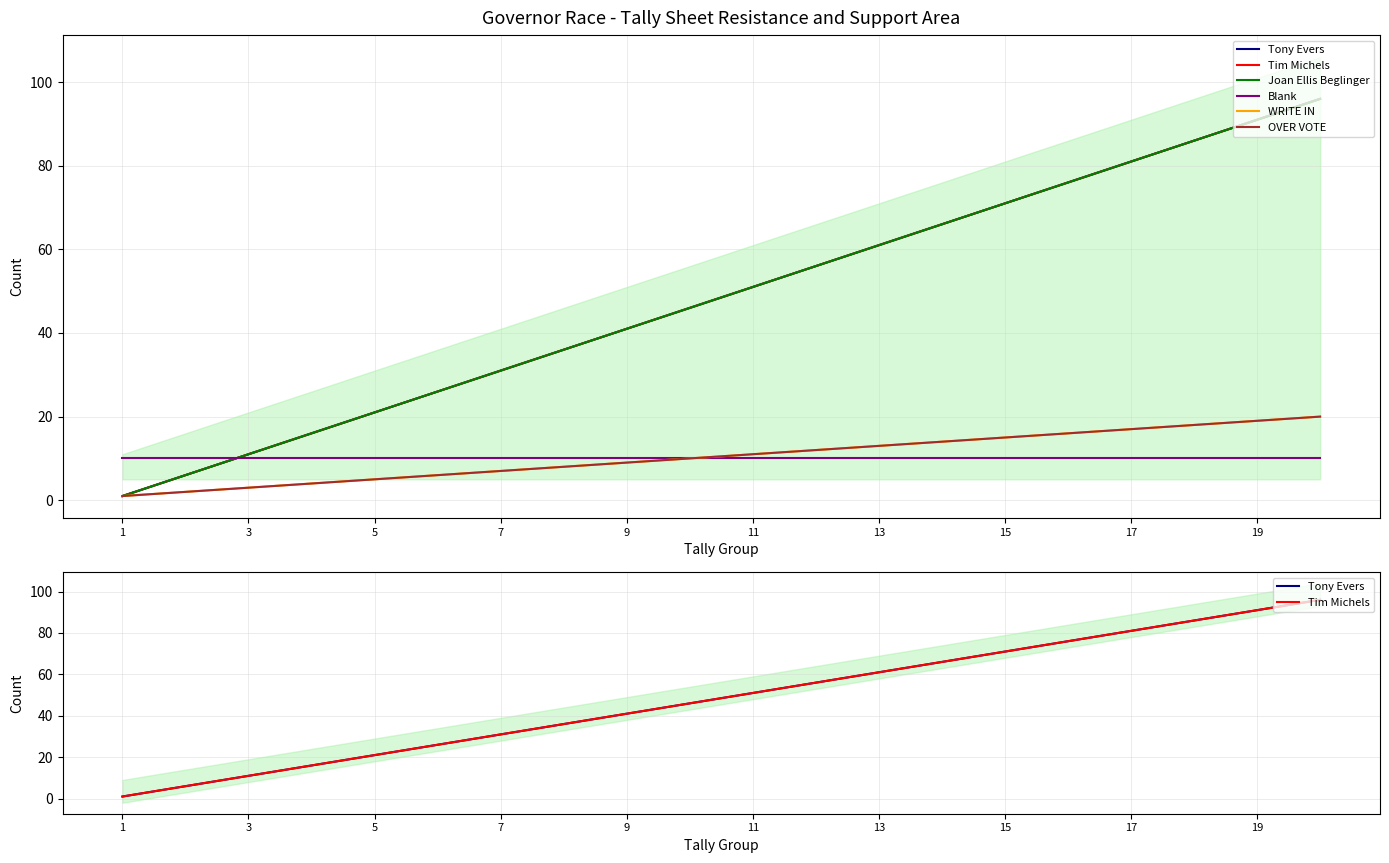

Reading left to right, transcribe all the data shown in this chart.

Tony Evers: 1	6	11	16	21	26	31	36	41	46	51	56	61	66	71	76	81	86	91	96
Tim Michels: 1	6	11	16	21	26	31	36	41	46	51	56	61	66	71	76	81	86	91	96
Joan Ellis Beglinger: 1	6	11	16	21	26	31	36	41	46	51	56	61	66	71	76	81	86	91	96
Blank: 10	10	10	10	10	10	10	10	10	10	10	10	10	10	10	10	10	10	10	10
WRITE IN: 1	2	3	4	5	6	7	8	9	10	11	12	13	14	15	16	17	18	19	20
OVER VOTE: 1	2	3	4	5	6	7	8	9	10	11	12	13	14	15	16	17	18	19	20